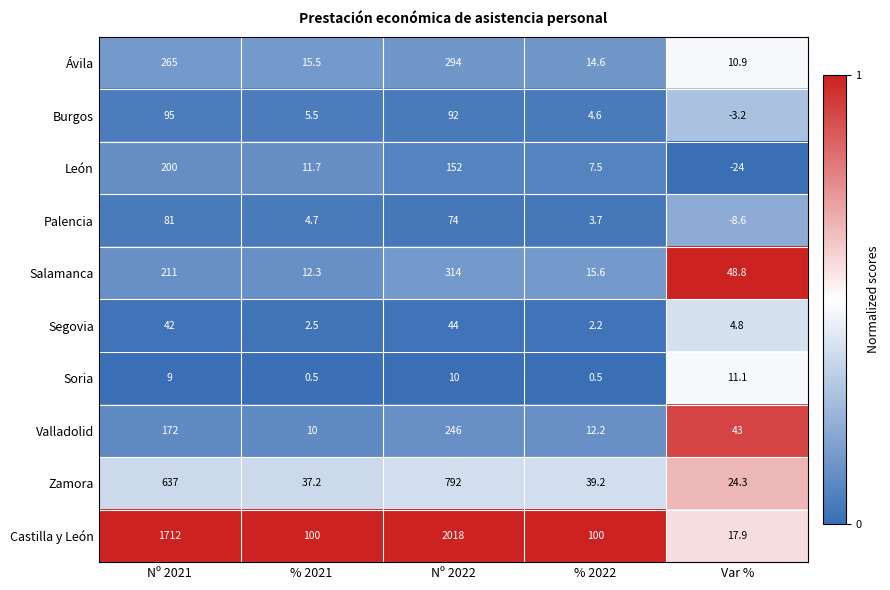

Between Nº 2022 and % 2022, which series saw the biggest shift?

Castilla y León